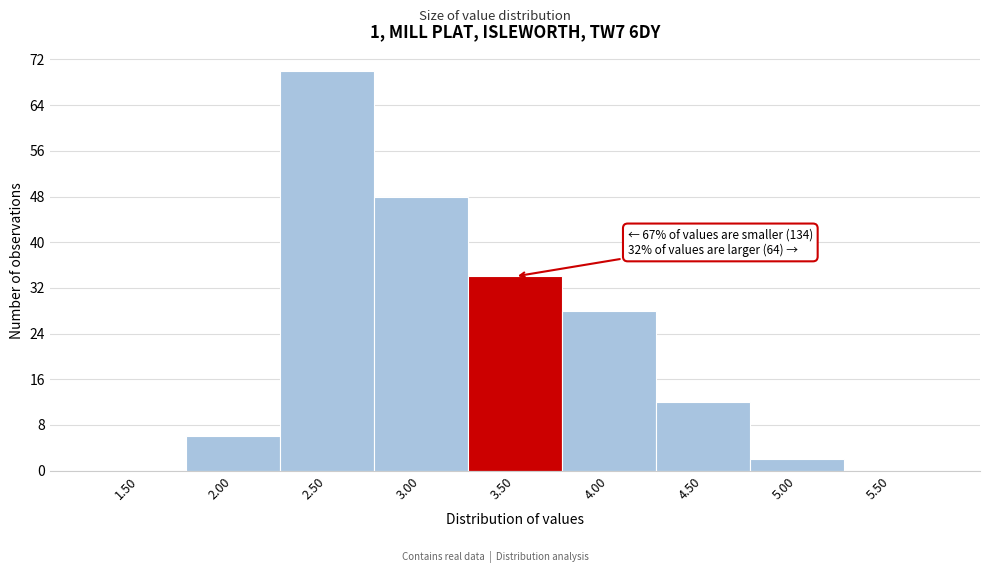

Reading left to right, list all the values displayed in this chart.

1.50=0	2.00=6	2.50=70	3.00=48	3.50=34	4.00=28	4.50=12	5.00=2	5.50=0